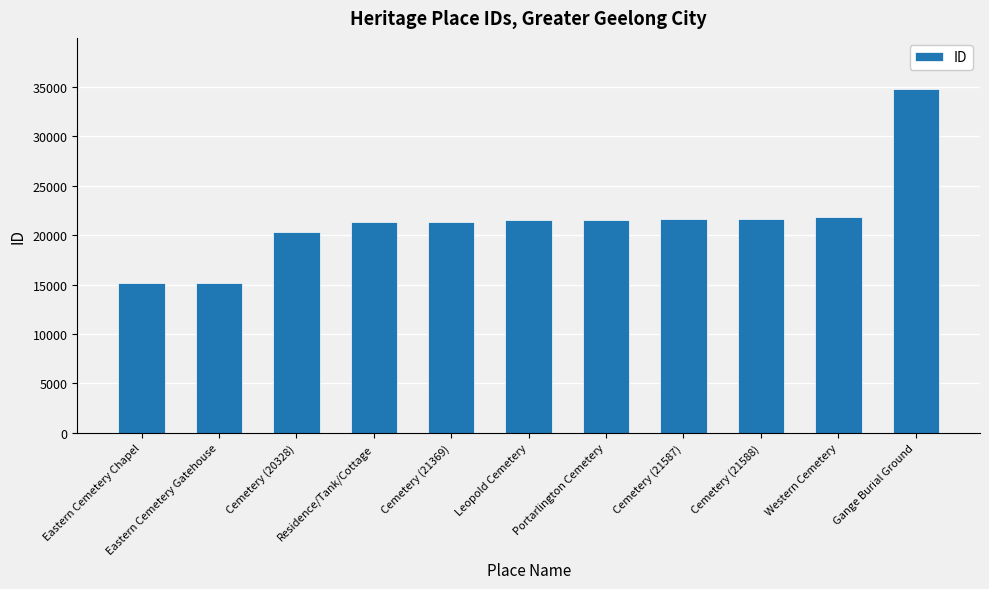

What is the change in value from Eastern Cemetery Chapel to Western Cemetery?

+6606